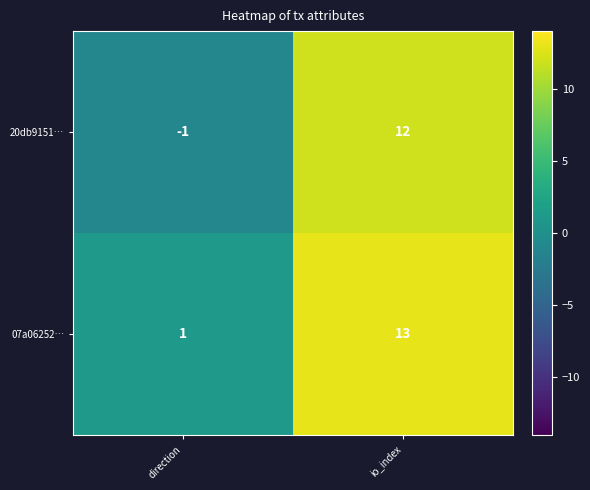

How many distinct data groups are displayed?

2